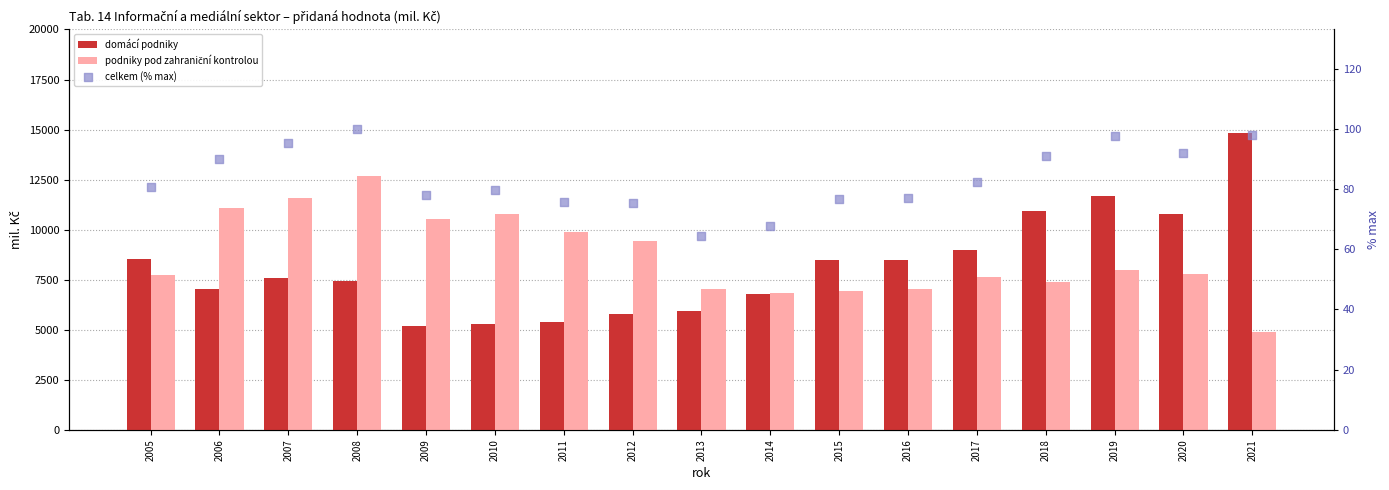

At how many categories does at least one series exceed 1500?

17